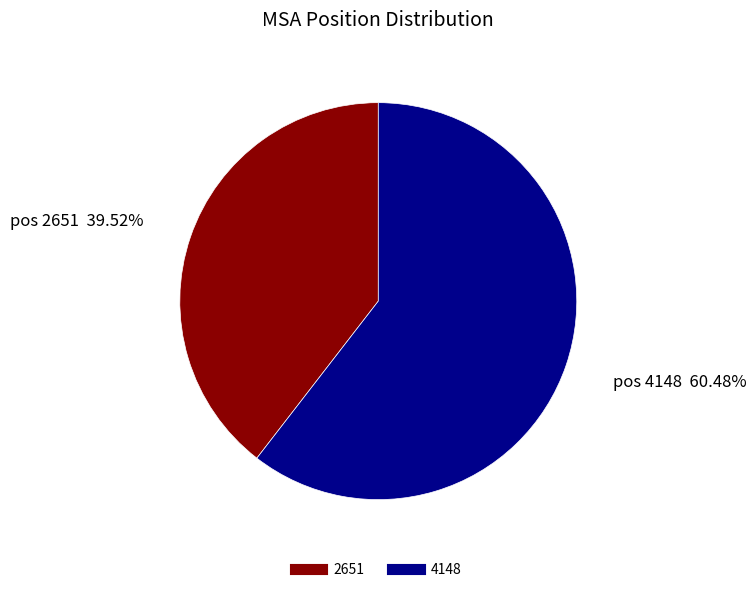

The 4148 slice represents 52% of the pie. True or false?

False